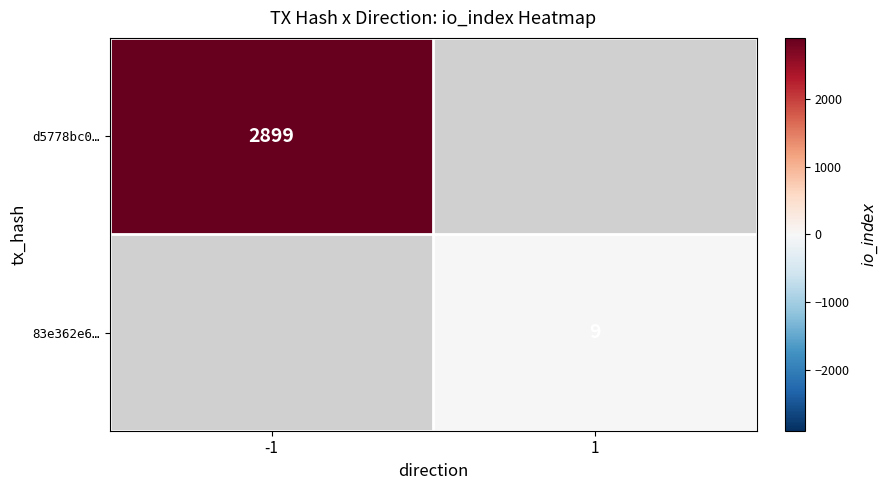

The value of d5778bc0… at -1 is 1861. True or false?

False